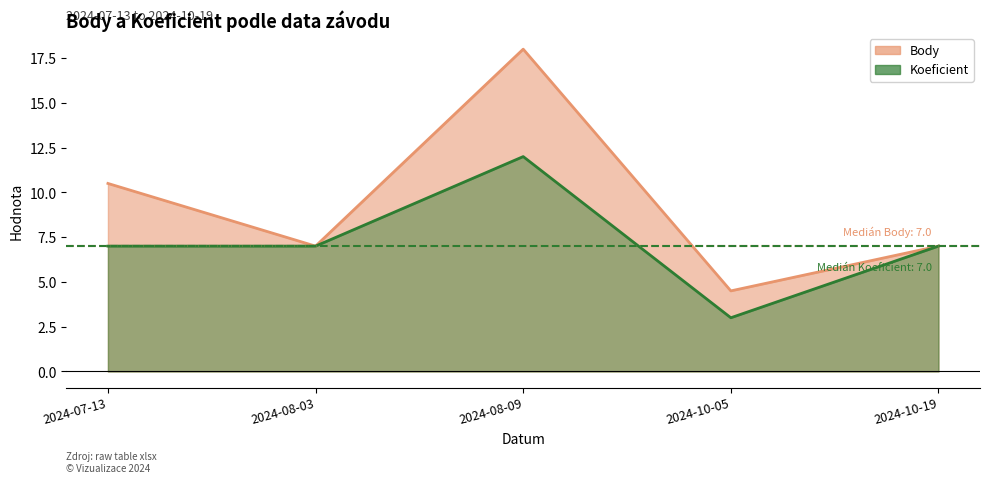

Rank the categories by Body_line value from lowest to highest.

2024-10-05, 2024-08-03, 2024-10-19, 2024-07-13, 2024-08-09